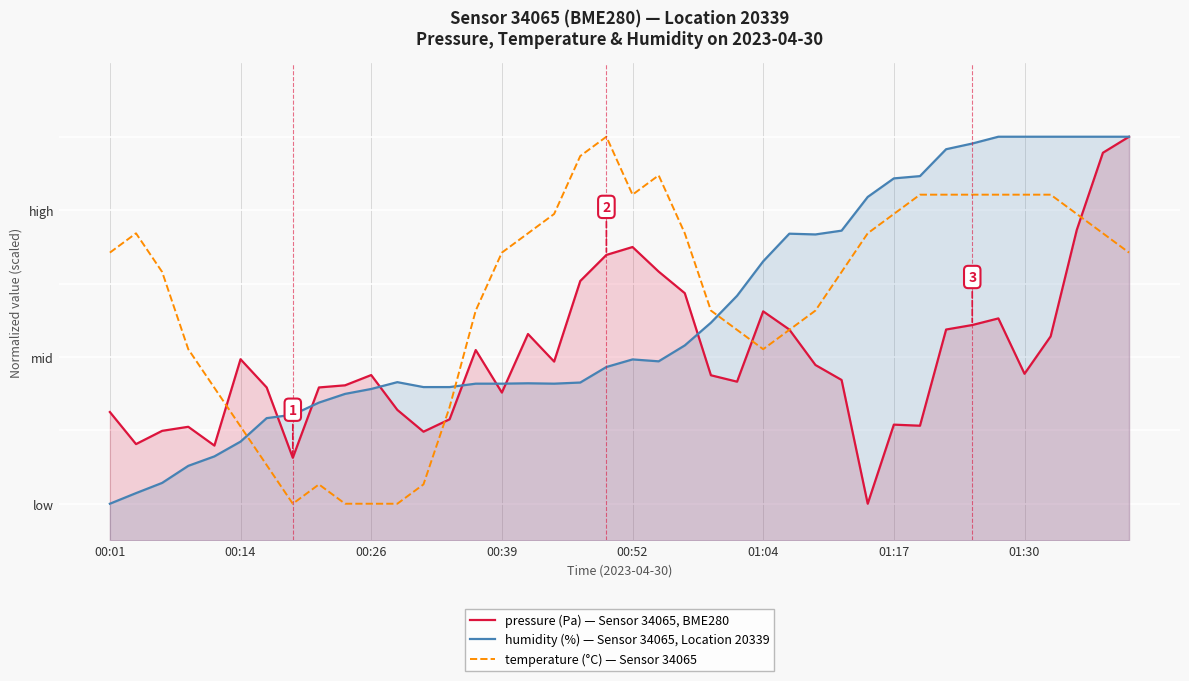

True or false: pressure (Pa) — Sensor 34065, BME280 has more than 2 points higher than both neighbors.

True